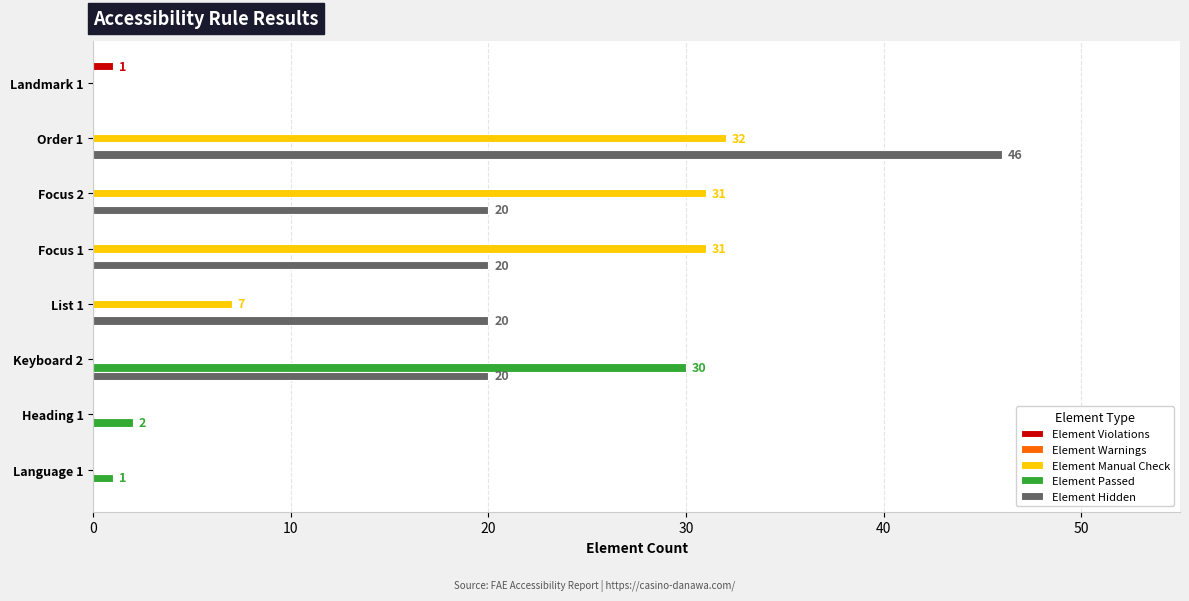

Is the value of Element Manual Check at Landmark 1 greater than the value of Element Hidden at Order 1?

No